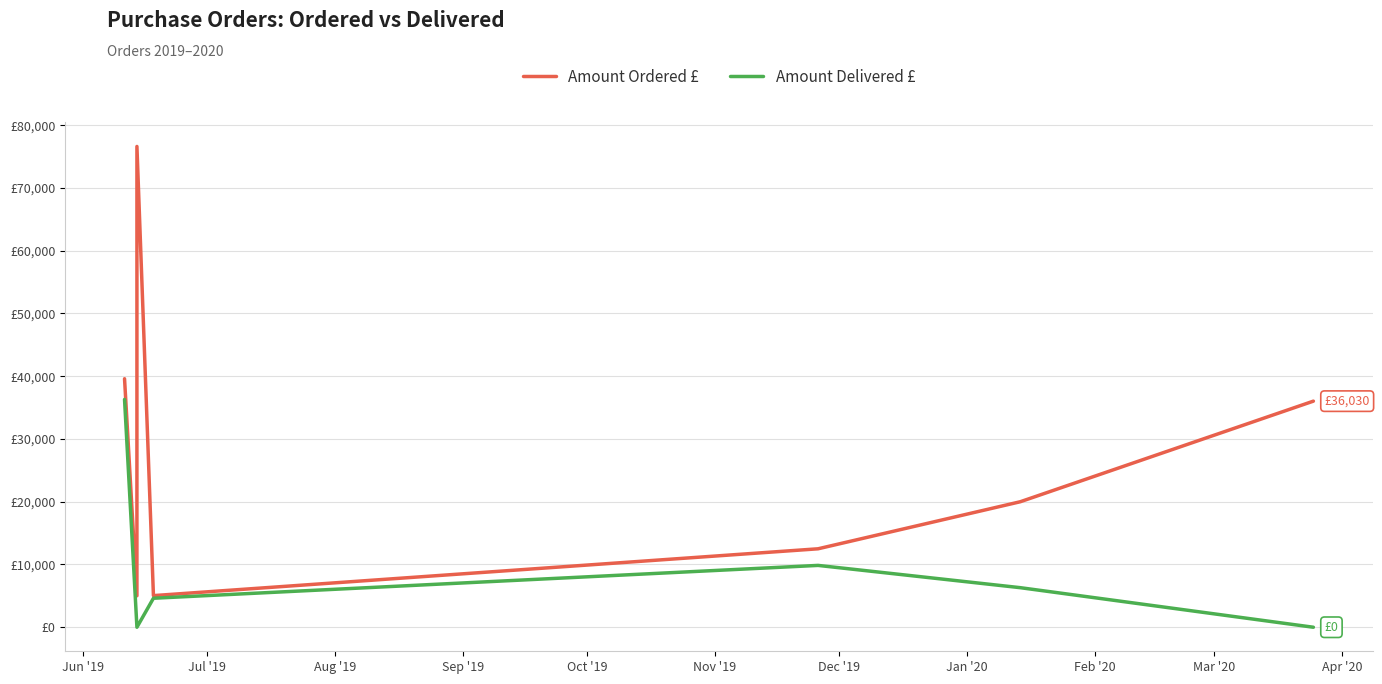

Which series has the widest spread of values?

Amount Ordered £